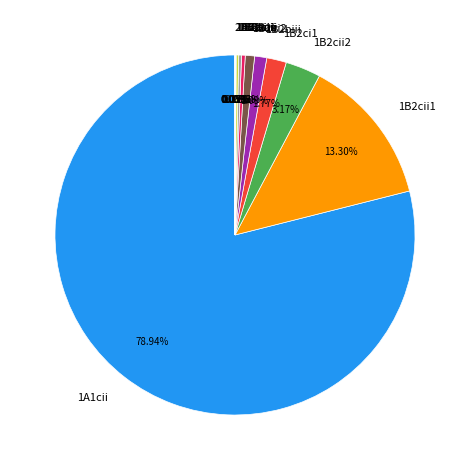

Is there any slice that represents more than half of the pie?

Yes